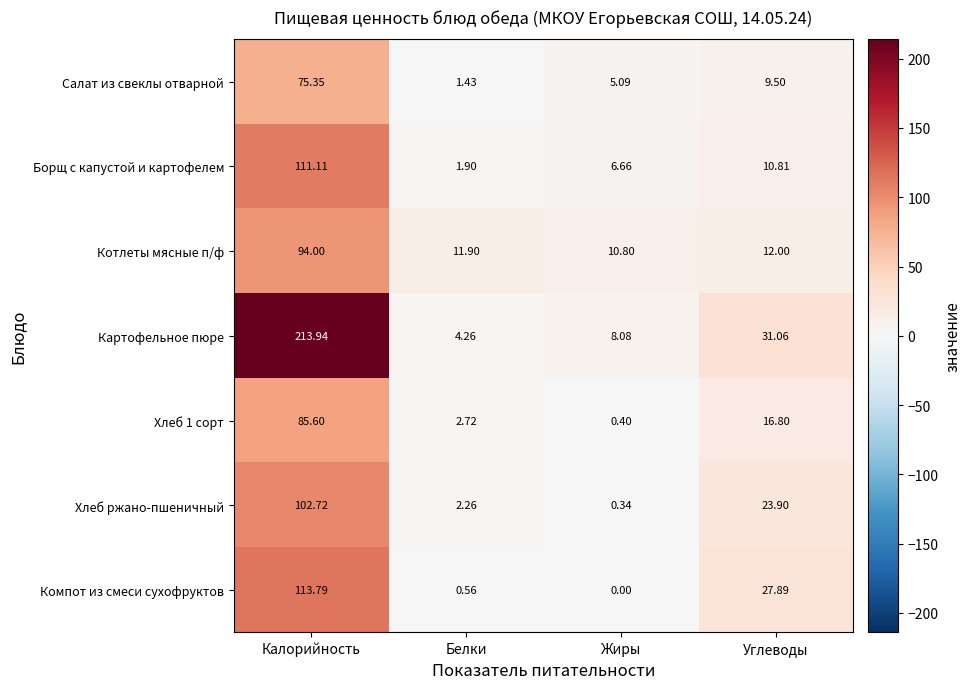

At which label does Компот из смеси сухофруктов reach its peak?

Калорийность